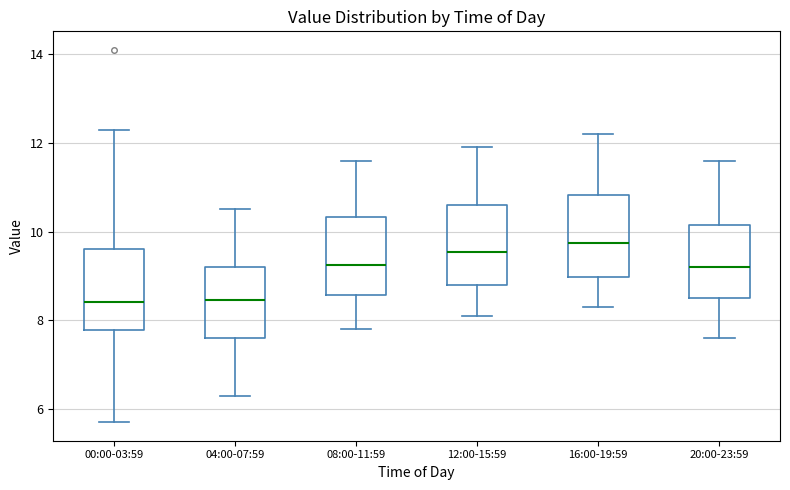

Reading left to right, transcribe this box plot: for each box, give where its median line is, the range the box spans, and where its two whiskers end, as read against the y-axis. The values are not printed on the chart, so give them approximately, as read against the axis.

00:00-03:59: median 8.4, box 7.8 to 9.6, whiskers 5.8 to 12.4
04:00-07:59: median 8.4, box 7.6 to 9.2, whiskers 6.4 to 10.6
08:00-11:59: median 9.2, box 8.6 to 10.4, whiskers 7.8 to 11.6
12:00-15:59: median 9.6, box 8.8 to 10.6, whiskers 8.2 to 12.0
16:00-19:59: median 9.8, box 9.0 to 10.8, whiskers 8.4 to 12.2
20:00-23:59: median 9.2, box 8.6 to 10.2, whiskers 7.6 to 11.6